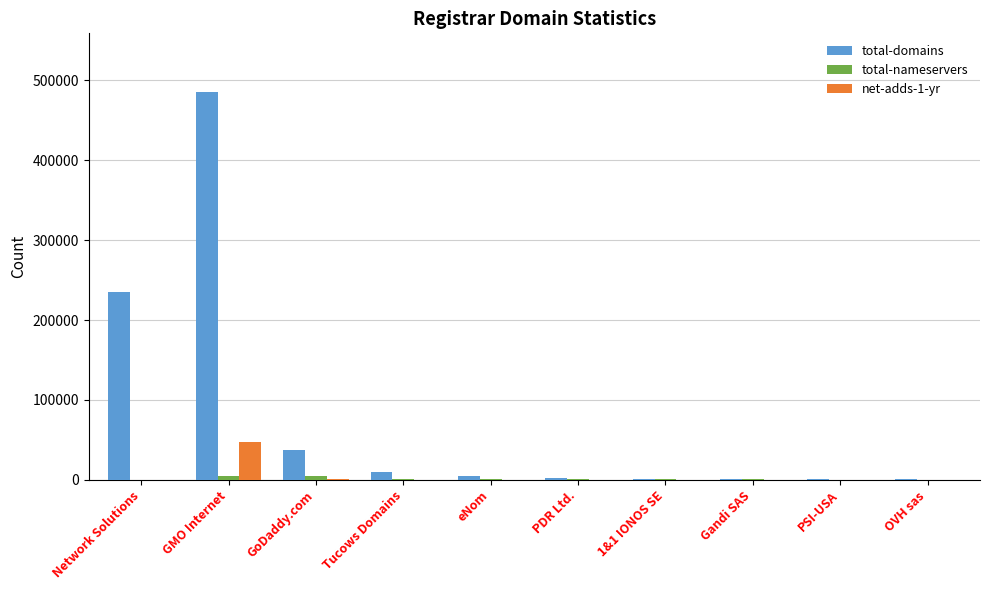

Count the number of data series in this chart.

3